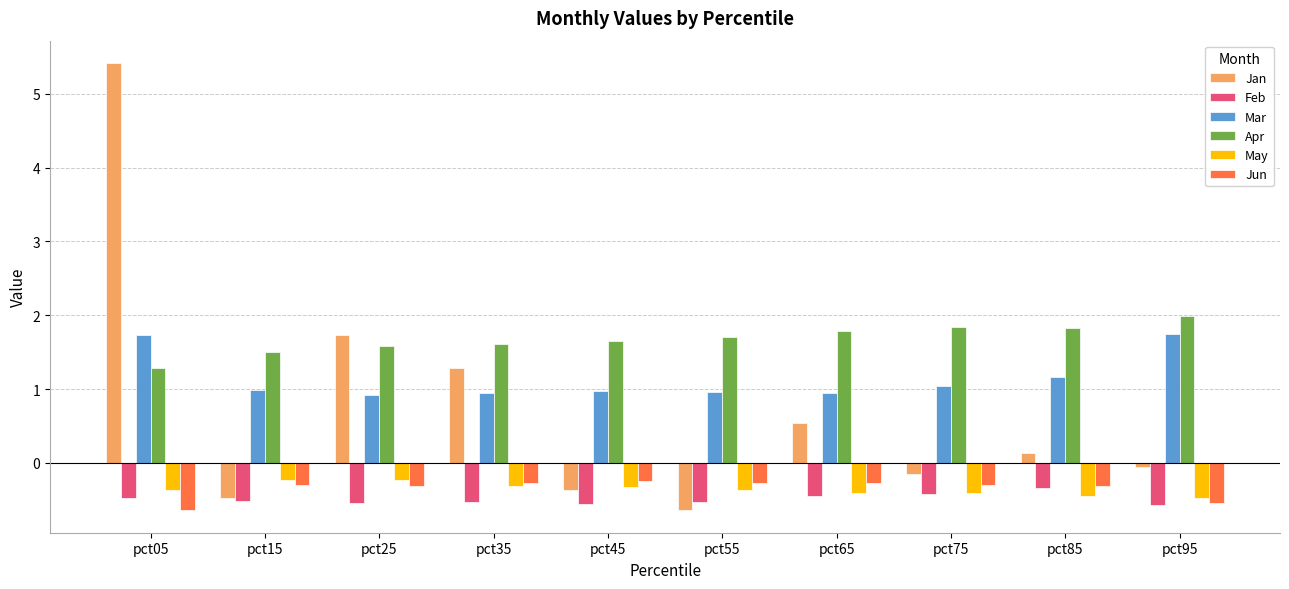

Is it true that Apr equals 1.3 at pct05?

True